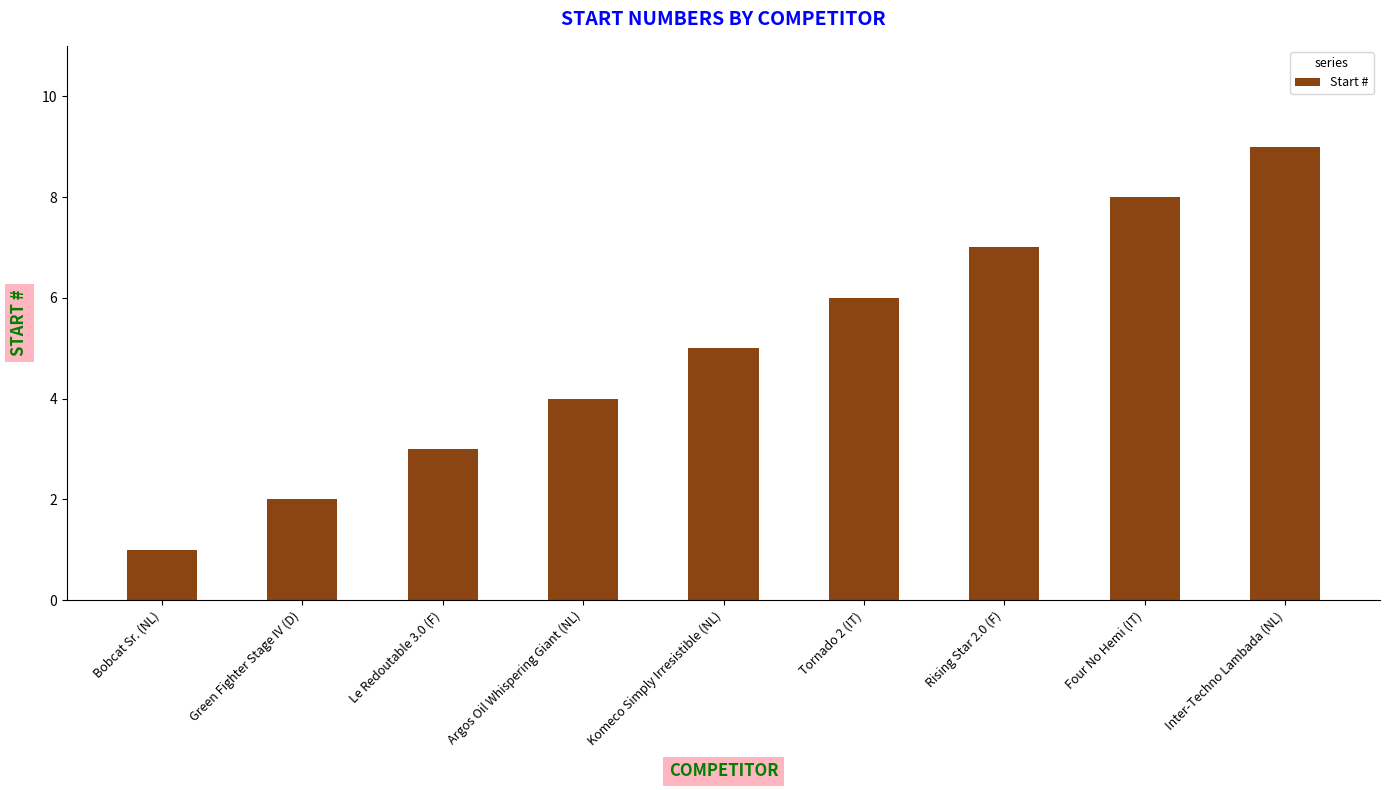

What is the value of the 5th bar from the left?

5